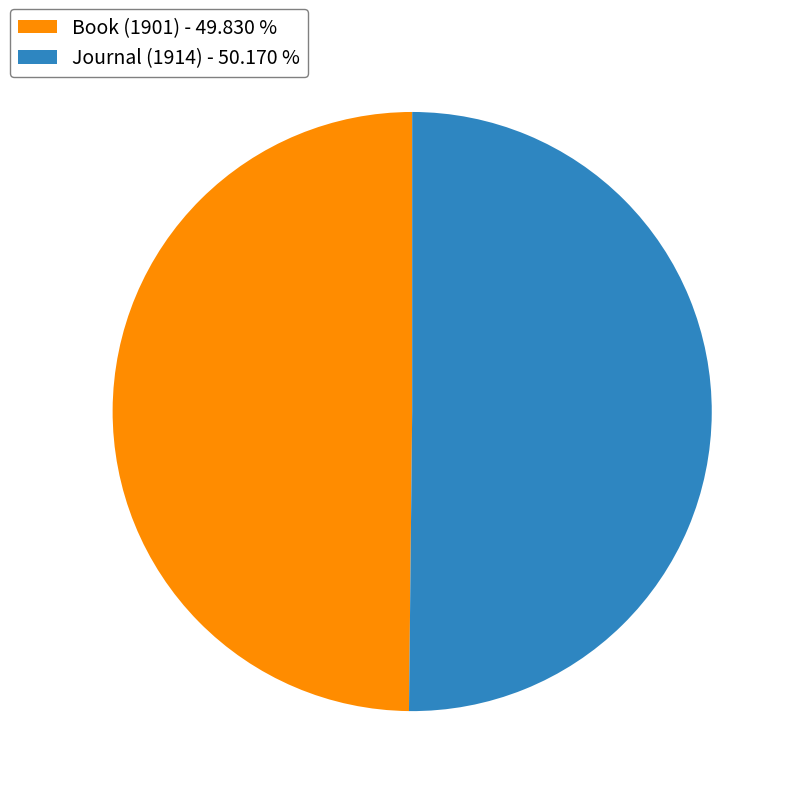

Approximately how many times larger is the value at Journal (1914) - 50.170 % compared to Book (1901) - 49.830 %?

1.0